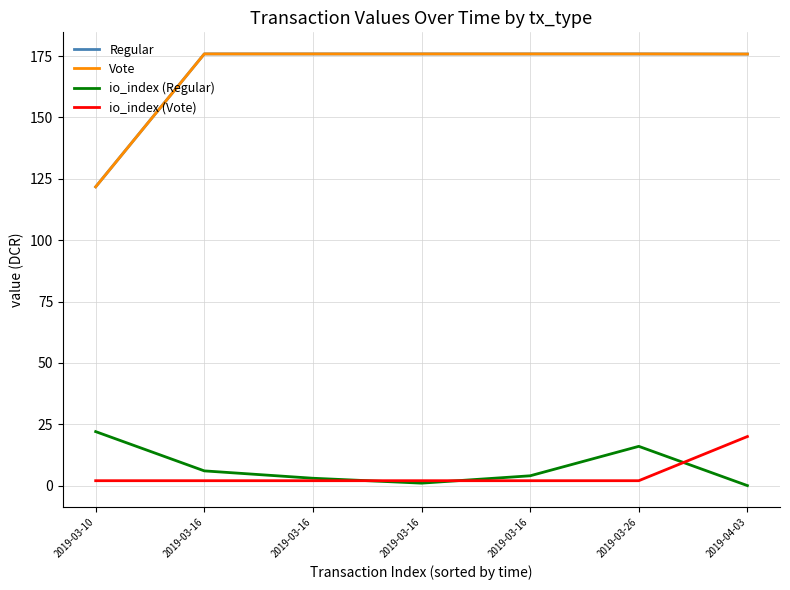

At which category does the chart reach its peak across all series?

2019-03-16